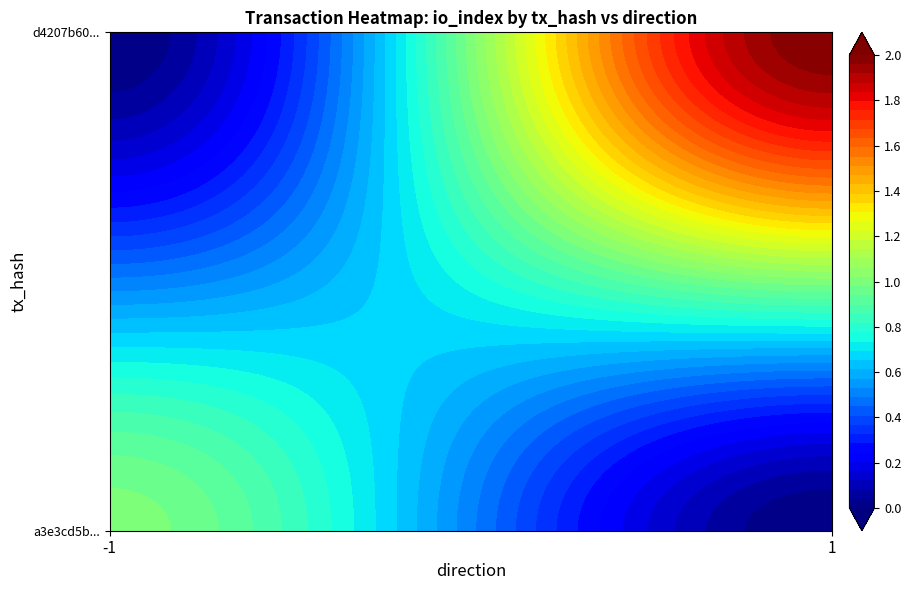

What is the difference between the highest and lowest values at direction?

2